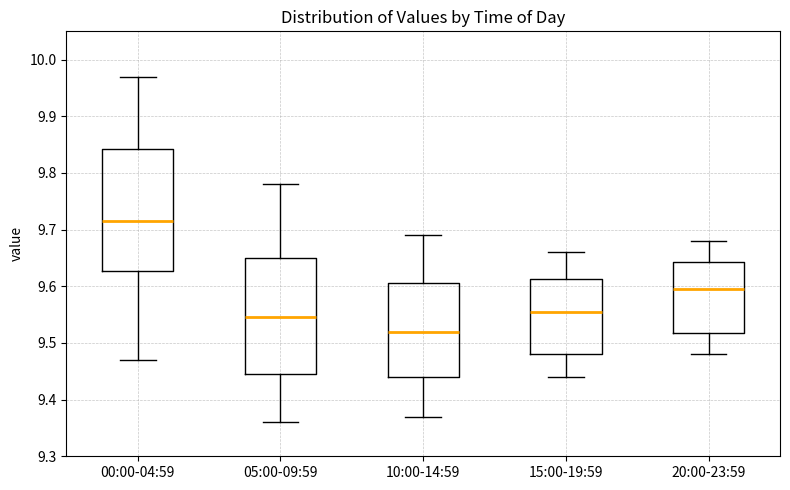

Reading left to right, transcribe this box plot: for each box, give where its median line is, the range the box spans, and where its two whiskers end, as read against the y-axis. The values are not printed on the chart, so give them approximately, as read against the axis.

00:00-04:59: median 9.72, box 9.63 to 9.84, whiskers 9.47 to 9.97
05:00-09:59: median 9.55, box 9.45 to 9.65, whiskers 9.36 to 9.78
10:00-14:59: median 9.52, box 9.44 to 9.61, whiskers 9.37 to 9.69
15:00-19:59: median 9.56, box 9.48 to 9.61, whiskers 9.44 to 9.66
20:00-23:59: median 9.60, box 9.52 to 9.64, whiskers 9.48 to 9.68